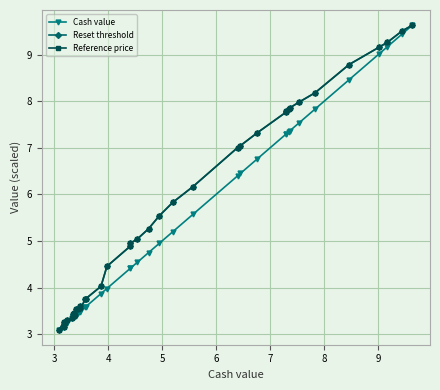

What is the value of the Reset threshold point at the 4th from the left?

3.2